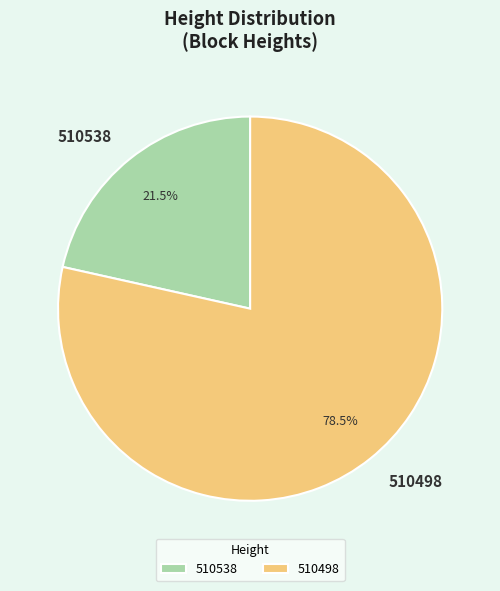

Does 510498 account for over 50% of the chart?

Yes